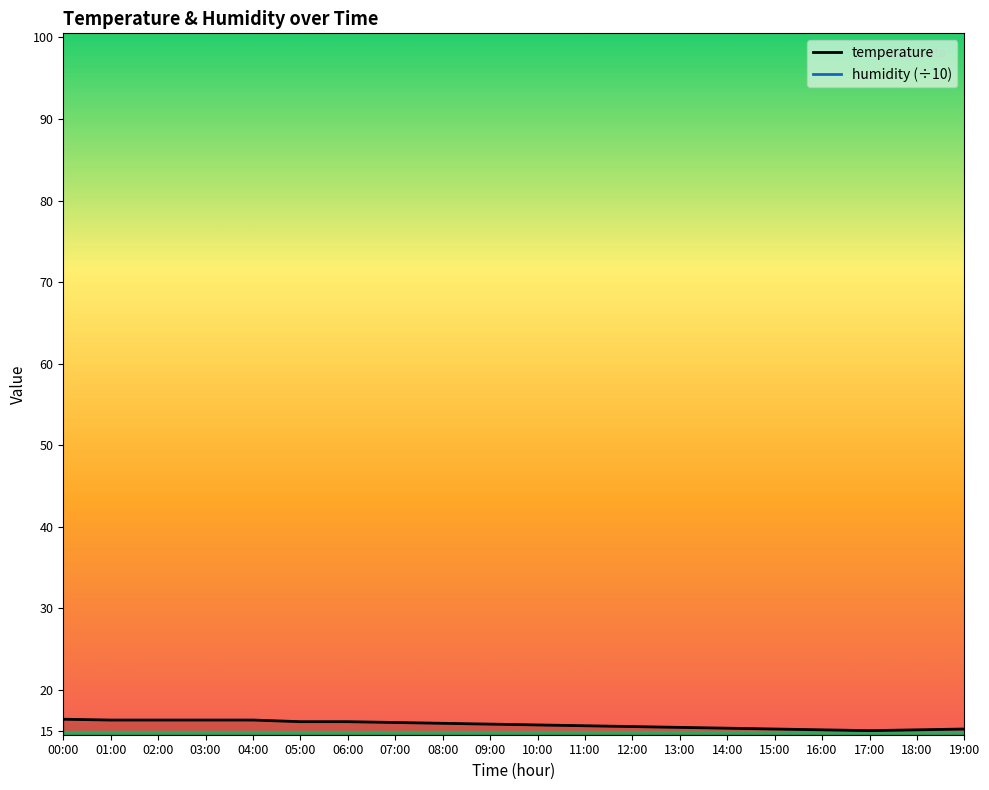

Reading left to right, list all the values displayed in this chart.

temperature: 16.4	16.3	16.3	16.3	16.3	16.1	16.1	16.0	15.9	15.8	15.7	15.6	15.5	15.4	15.3	15.2	15.1	15.0	15.1	15.2
humidity (÷10): 10.0	10.0	10.0	10.0	10.0	10.0	10.0	10.0	10.0	10.0	10.0	10.0	10.0	10.0	10.0	10.0	10.0	10.0	10.0	10.0